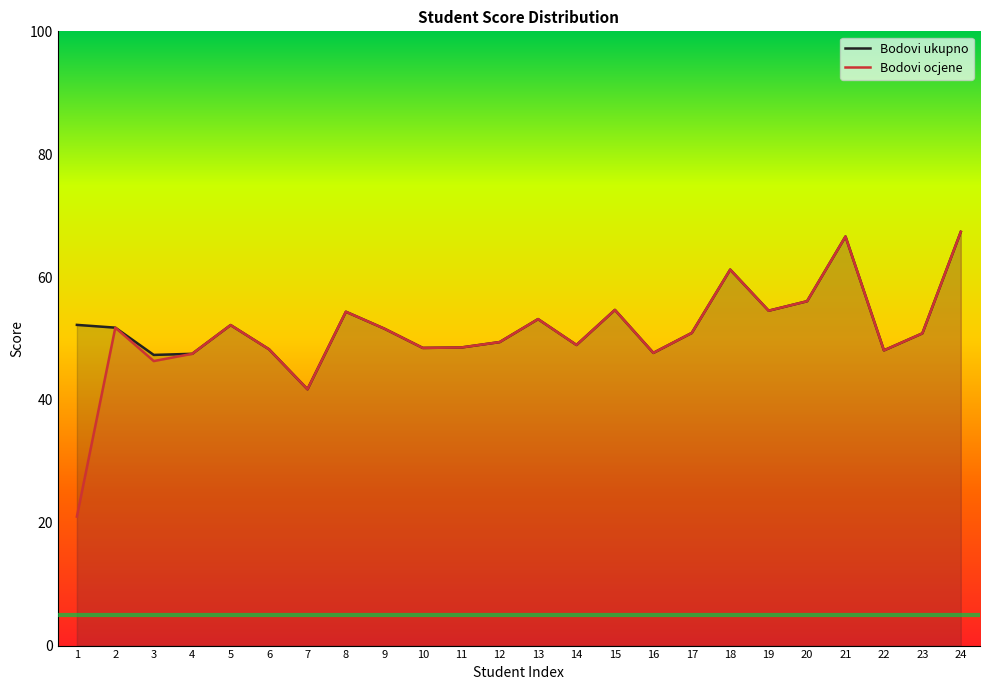

Rank the series at 6 from lowest to highest value.

Bodovi ukupno, Bodovi ocjene